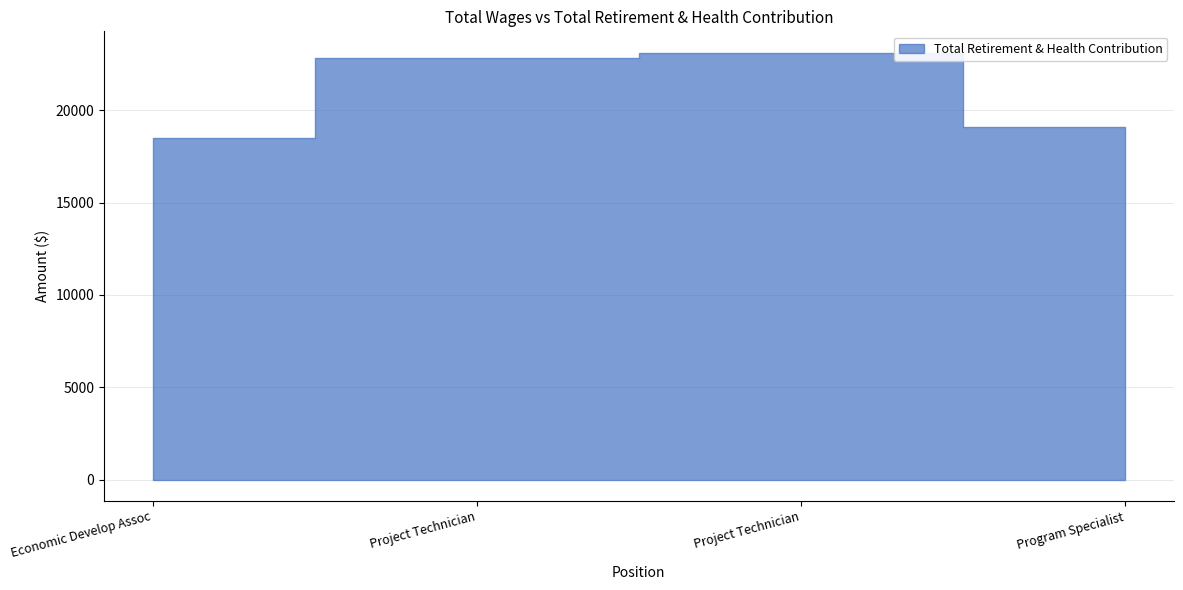

What is the ratio of the value at Program Specialist to the value at Project Technician?

0.8